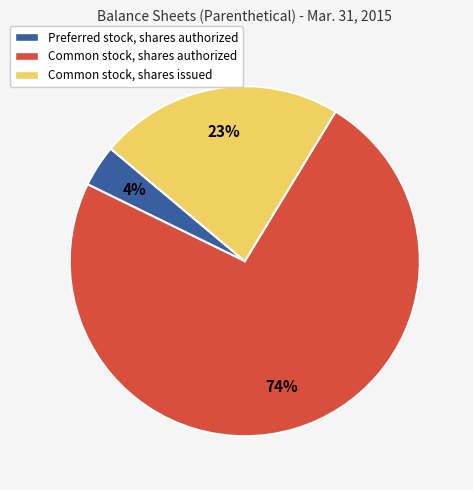

Which category has the biggest portion of the pie?

Common stock, shares authorized